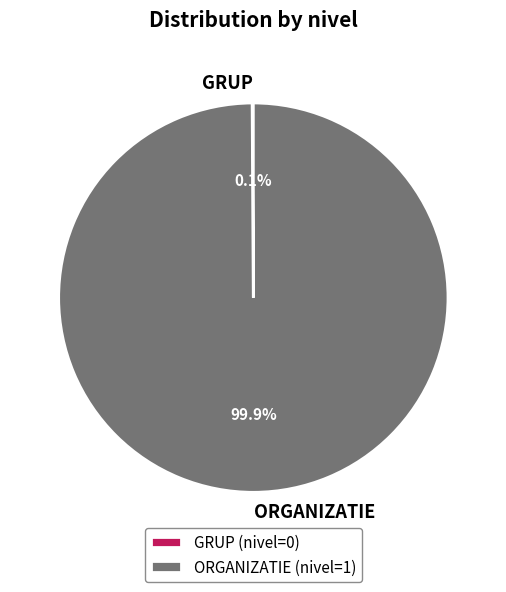

Is ORGANIZATIE the majority of the pie?

Yes